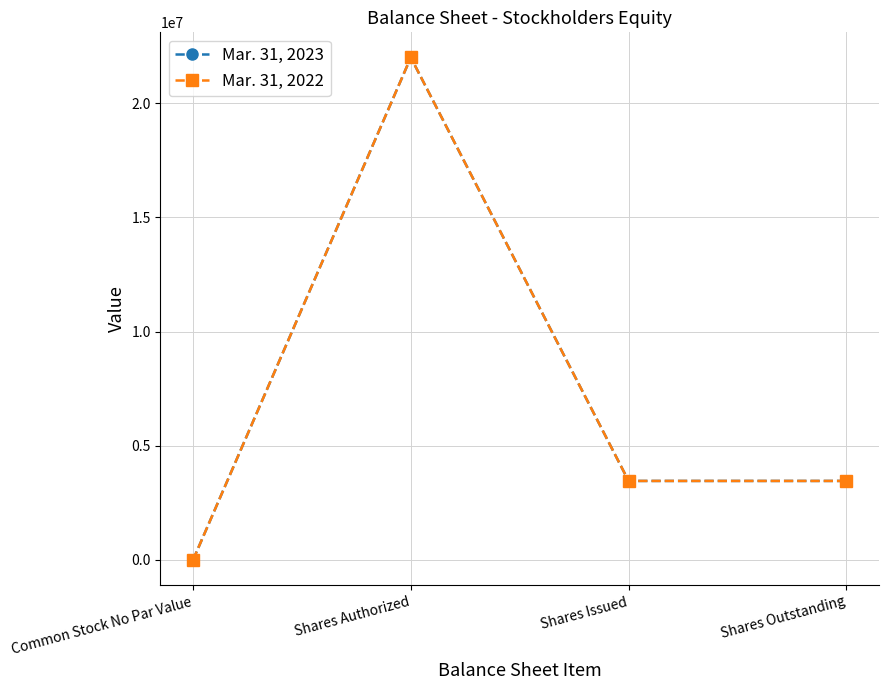

Which has a higher value, Common Stock No Par Value or Shares Issued?

Shares Issued